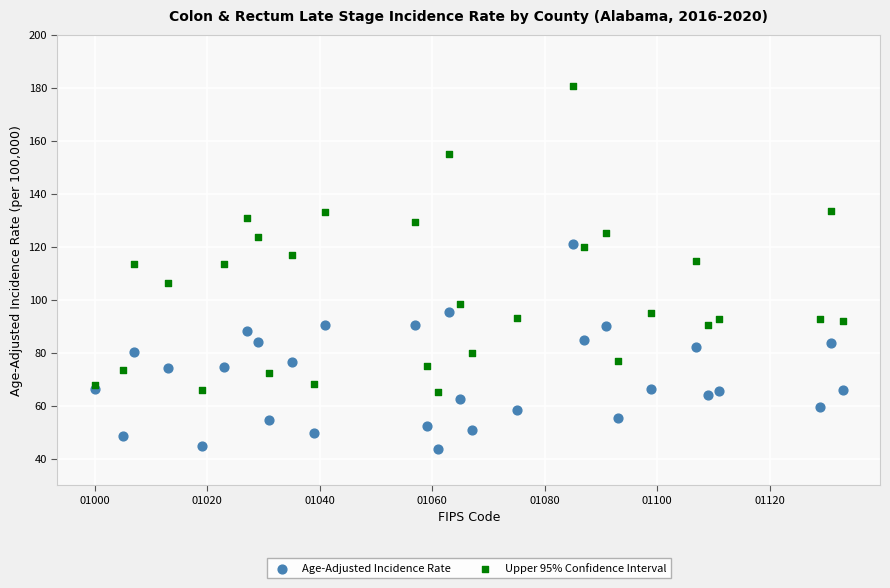

Across all data points, what is the range of Y values (max minus min)?

137.0